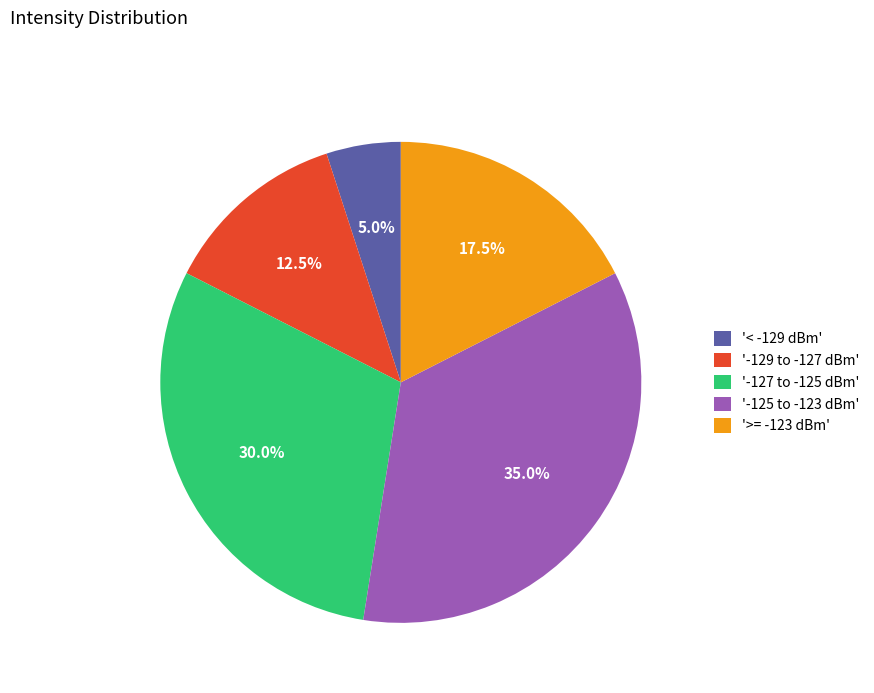

Combined, do '-125 to -123 dBm' and '-127 to -125 dBm' account for over 50%?

Yes